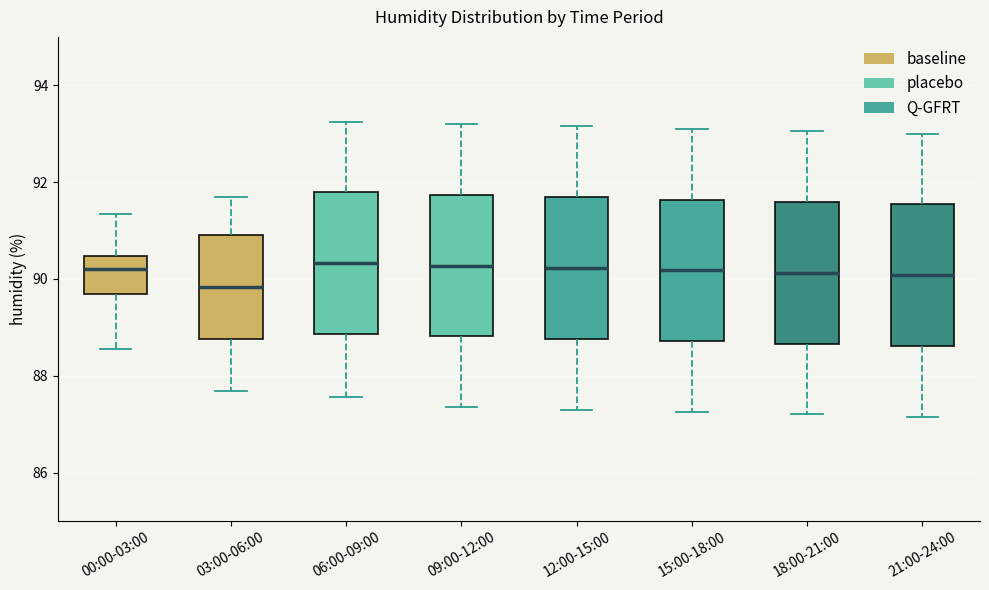

Reading left to right, read every box against the y-axis: the position of its median line, the range the box covers, and the ends of its whiskers. The values are not printed on the chart, so give them approximately, as read against the axis.

00:00-03:00: median 90.2, box 89.6 to 90.4, whiskers 88.6 to 91.4
03:00-06:00: median 89.8, box 88.8 to 90.8, whiskers 87.6 to 91.8
06:00-09:00: median 90.4, box 88.8 to 91.8, whiskers 87.6 to 93.2
09:00-12:00: median 90.2, box 88.8 to 91.8, whiskers 87.4 to 93.2
12:00-15:00: median 90.2, box 88.8 to 91.6, whiskers 87.4 to 93.2
15:00-18:00: median 90.2, box 88.8 to 91.6, whiskers 87.2 to 93.2
18:00-21:00: median 90.2, box 88.6 to 91.6, whiskers 87.2 to 93.0
21:00-24:00: median 90.0, box 88.6 to 91.6, whiskers 87.2 to 93.0